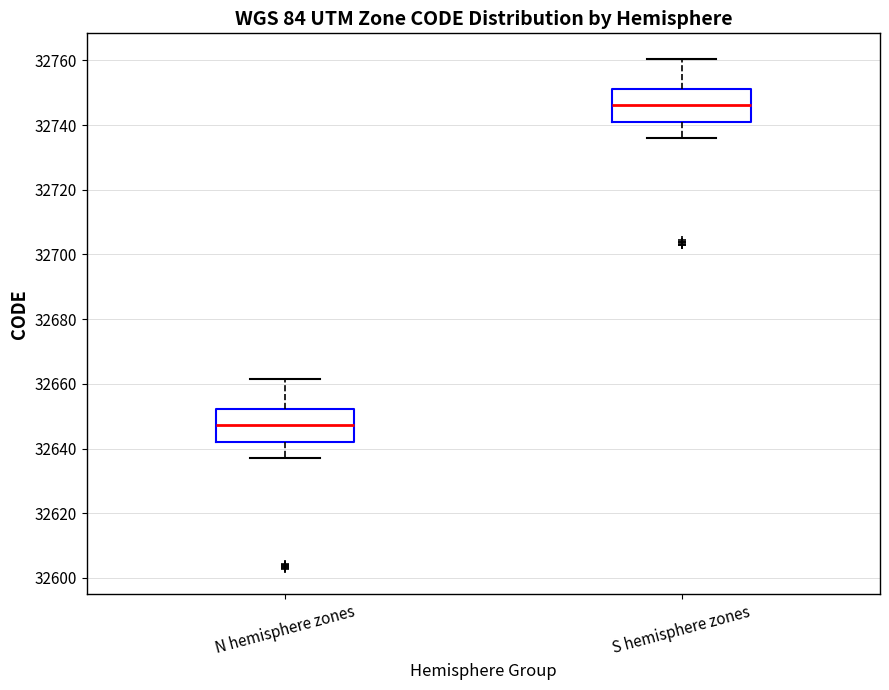

Reading left to right, read every box against the y-axis: the position of its median line, the range the box covers, and the ends of its whiskers. The values are not printed on the chart, so give them approximately, as read against the axis.

N hemisphere zones: median 32648, box 32642 to 32652, whiskers 32638 to 32662
S hemisphere zones: median 32746, box 32740 to 32752, whiskers 32736 to 32760